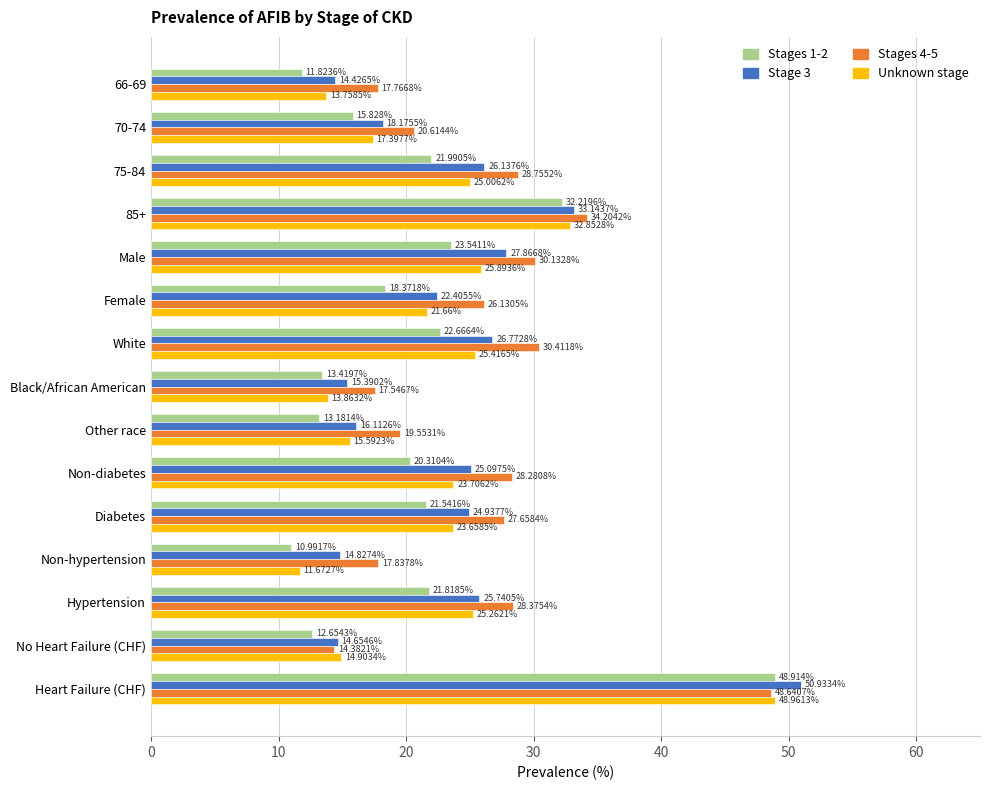

How many data points does each series have?

15